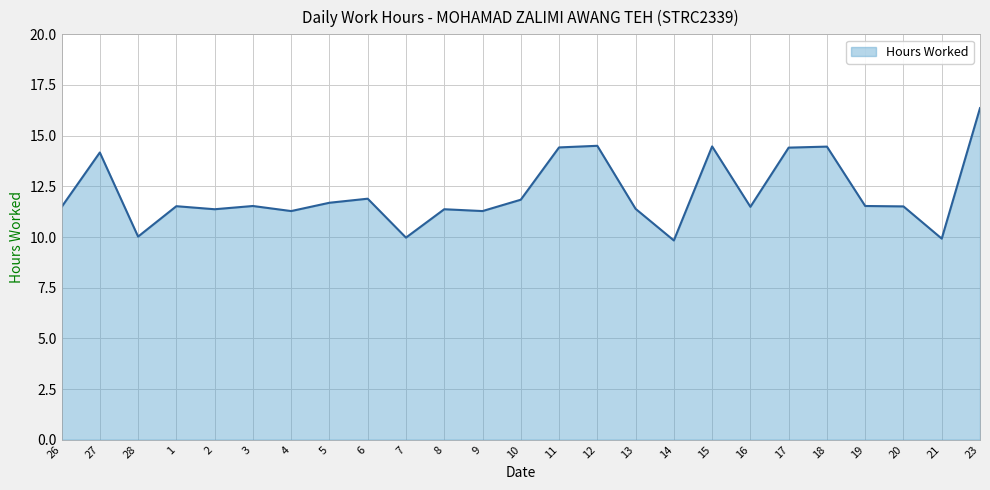

What value does the data have at 16?

11.5